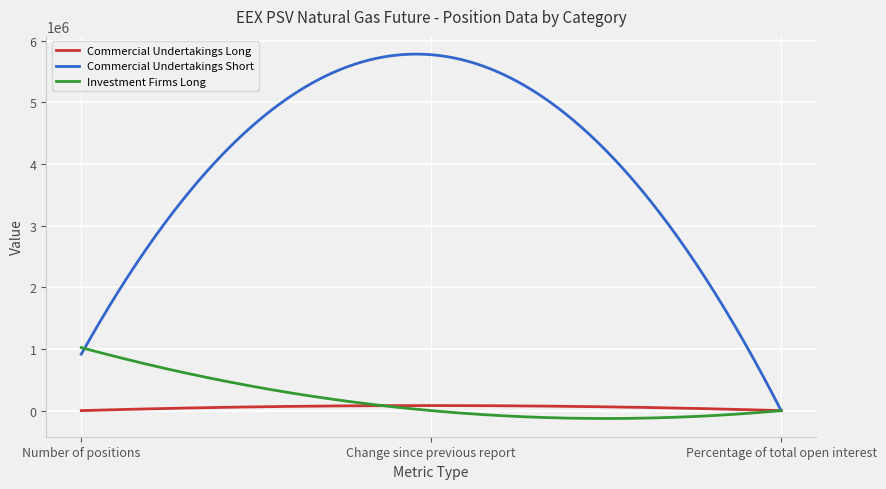

Which series has the largest total across all categories?

Commercial Undertakings Short